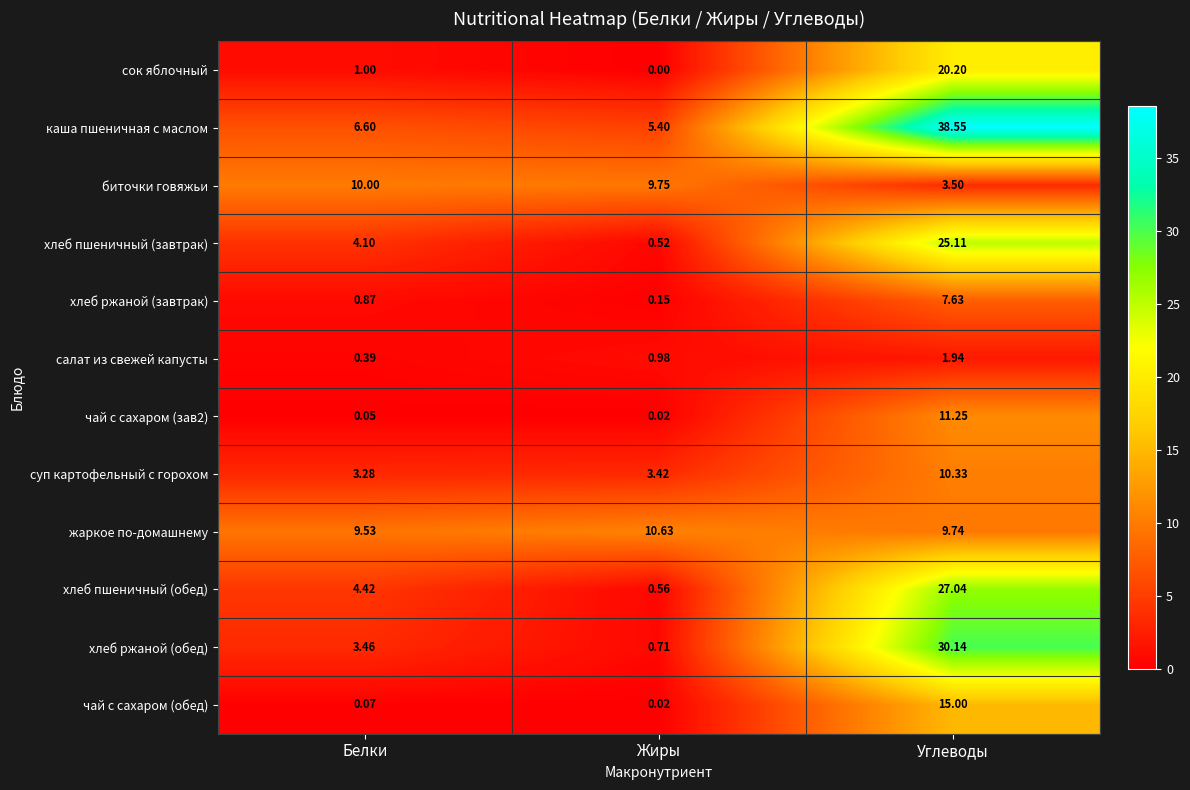

List the labels in order of салат из свежей капусты value, smallest first.

Белки, Жиры, Углеводы